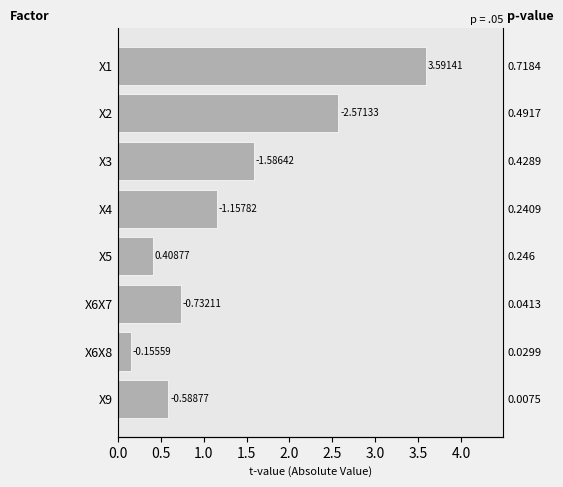

The chart shows a value of 0.6 at X5. True or false?

False